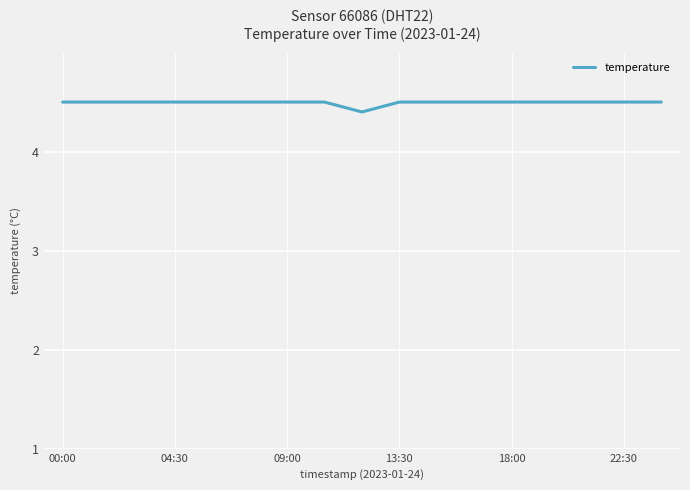

What is the minimum value shown in the chart?

4.4